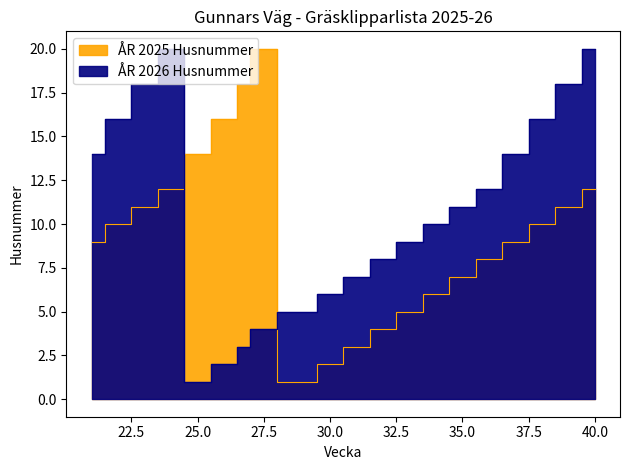

What is the difference between the second highest and second lowest values in the ÅR 2025 Husnummer series?

16